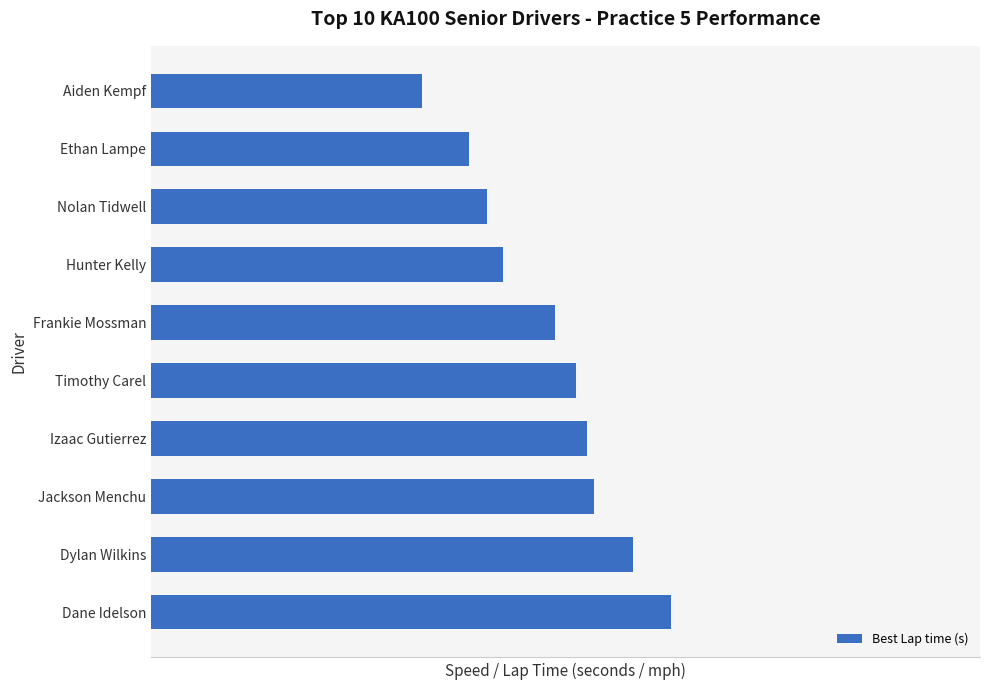

Does the chart contain any negative values?

No